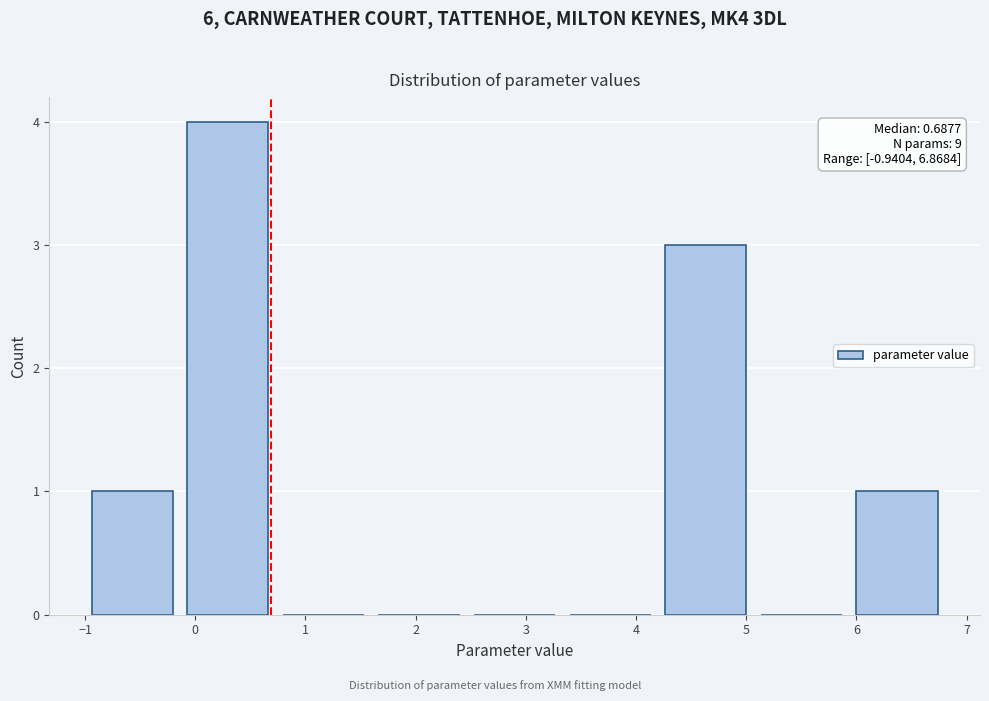

Over which range of the x-axis is the bar tallest?

-0.1 to 0.8